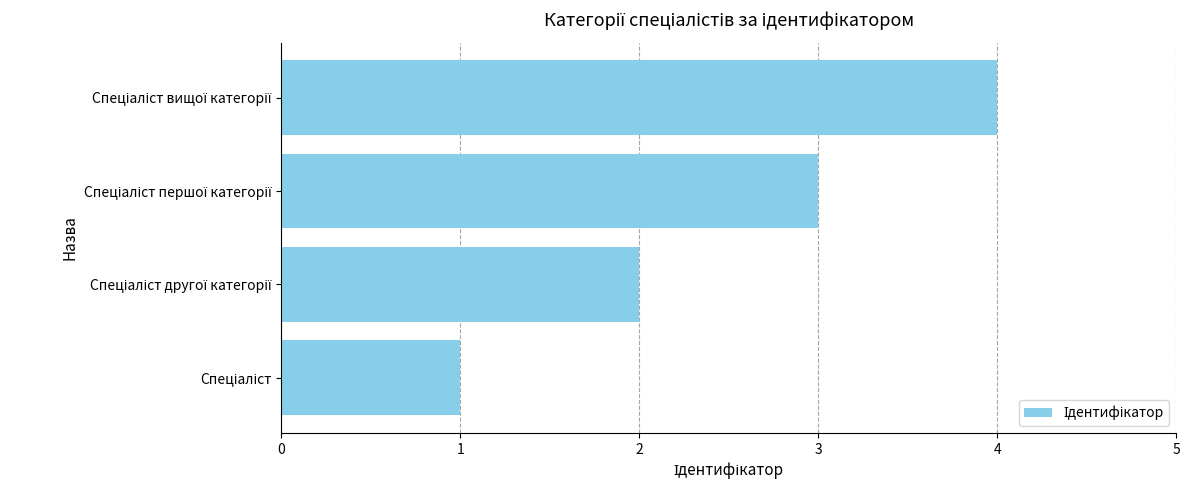

How many values are below 3?

2